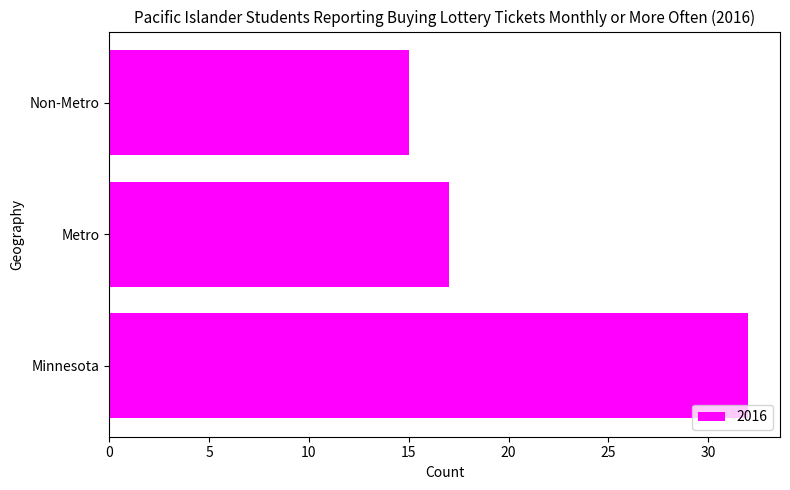

How many series are shown in this chart?

1